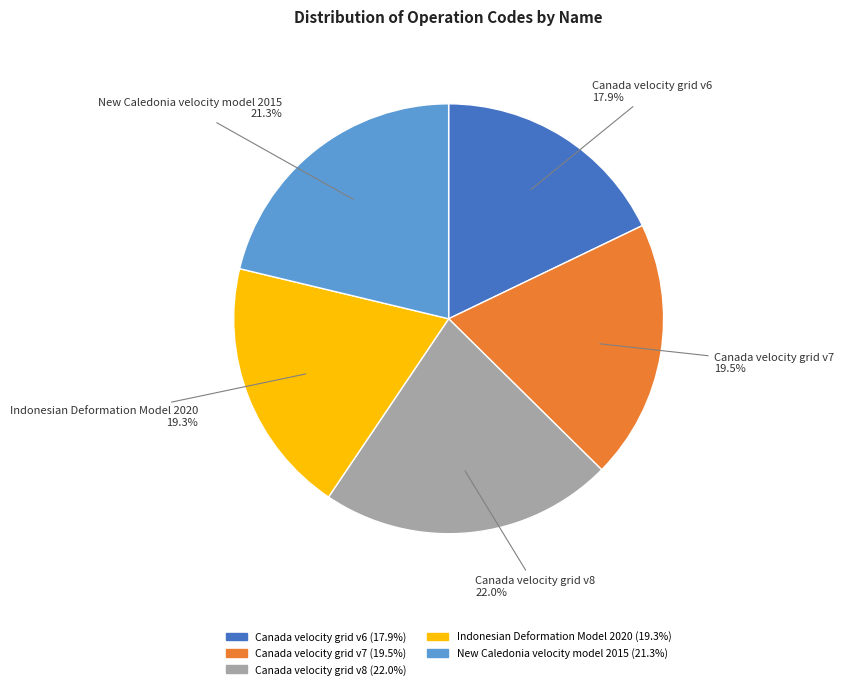

Which slice is the smallest?

Canada velocity grid v6